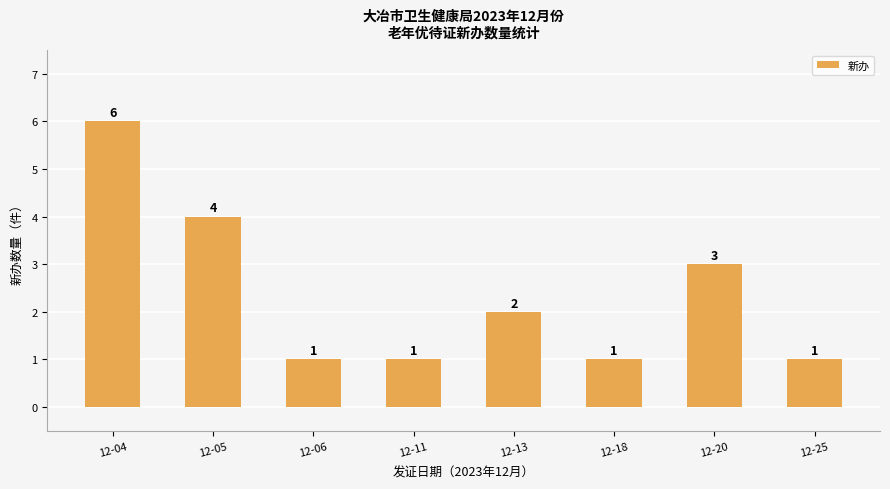

What is the change in value from 12-05 to 12-18?

-3